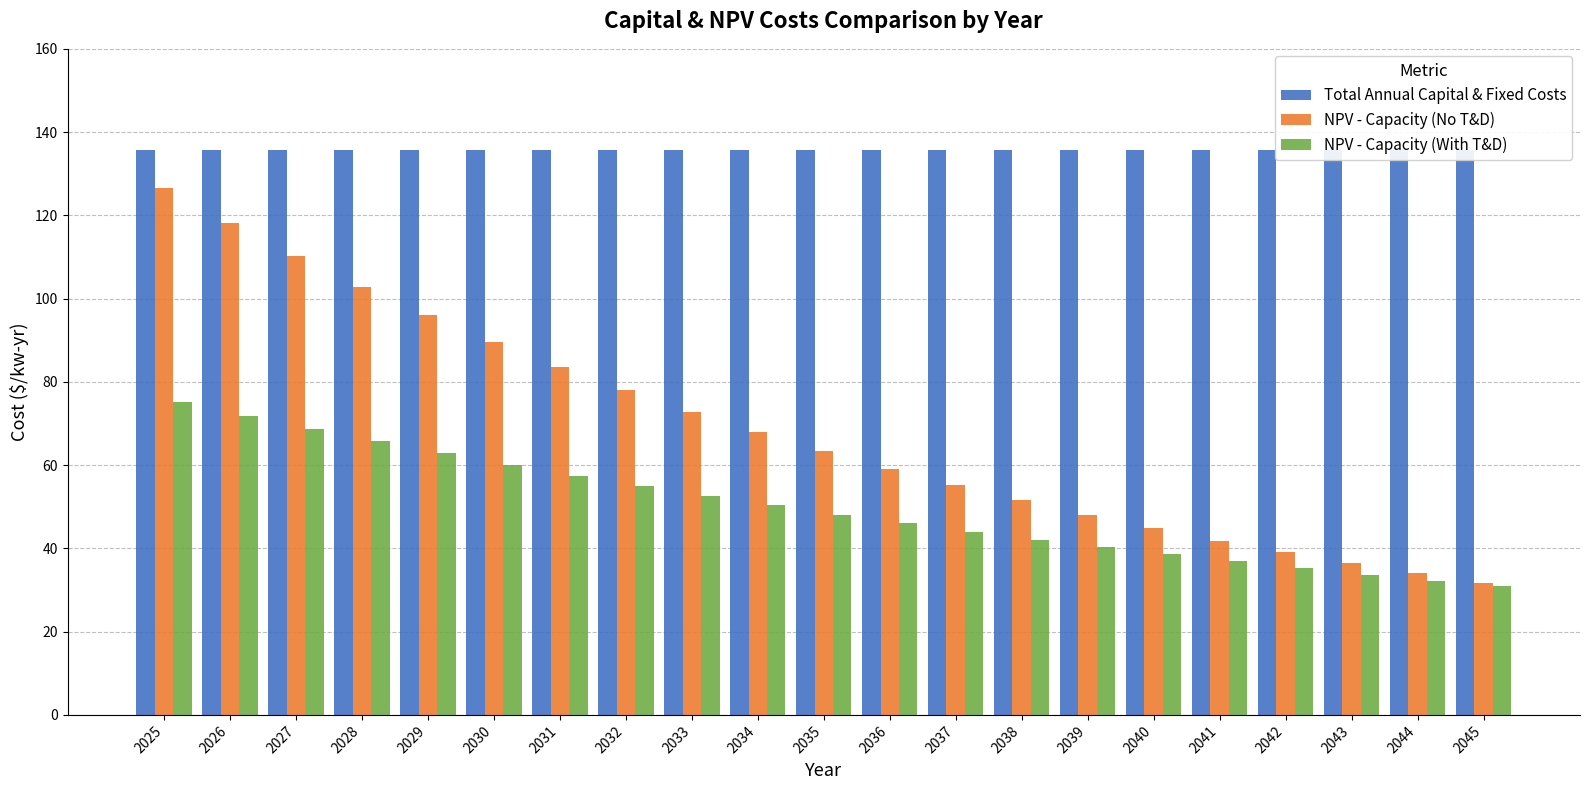

Reading right to left, transcribe all the data shown in this chart.

Total Annual Capital & Fixed Costs: 2045=135.7	2044=135.7	2043=135.7	2042=135.7	2041=135.7	2040=135.7	2039=135.7	2038=135.7	2037=135.7	2036=135.7	2035=135.7	2034=135.7	2033=135.7	2032=135.7	2031=135.7	2030=135.7	2029=135.7	2028=135.7	2027=135.7	2026=135.7	2025=135.7
NPV - Capacity (No T&D): 2045=31.8	2044=34.0	2043=36.5	2042=39.1	2041=41.9	2040=44.9	2039=48.1	2038=51.5	2037=55.2	2036=59.2	2035=63.4	2034=68.0	2033=72.8	2032=78.0	2031=83.6	2030=89.6	2029=96.0	2028=102.9	2027=110.3	2026=118.2	2025=126.6
NPV - Capacity (With T&D): 2045=30.9	2044=32.3	2043=33.7	2042=35.3	2041=36.9	2040=38.5	2039=40.3	2038=42.1	2037=44.0	2036=46.0	2035=48.1	2034=50.3	2033=52.6	2032=55.0	2031=57.5	2030=60.1	2029=62.8	2028=65.7	2027=68.7	2026=71.8	2025=75.1